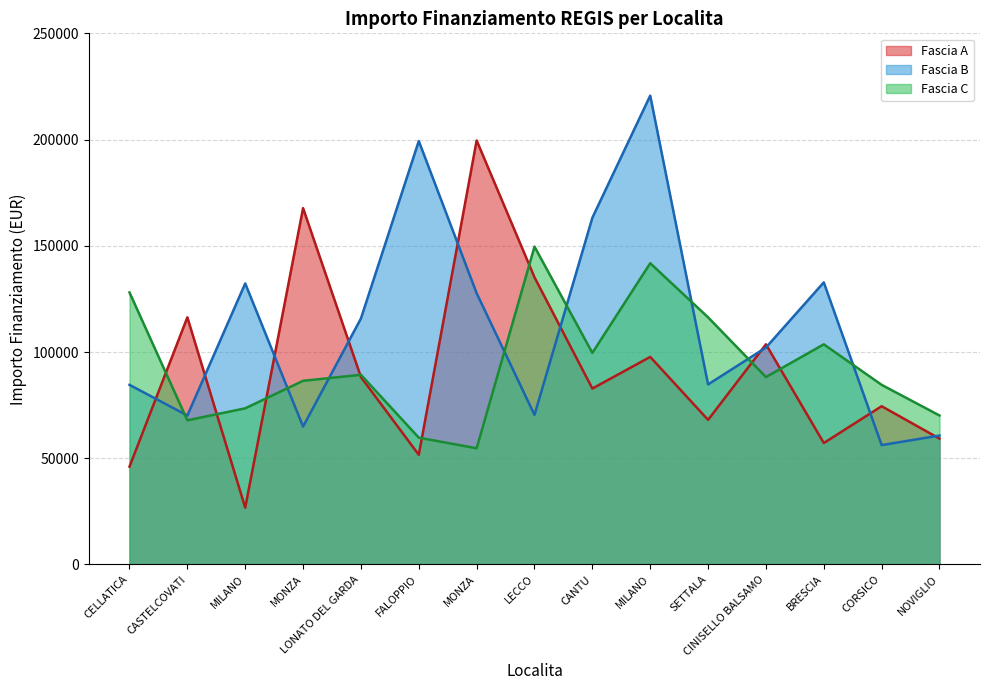

How many intersections are there between Fascia C and Fascia B?

8